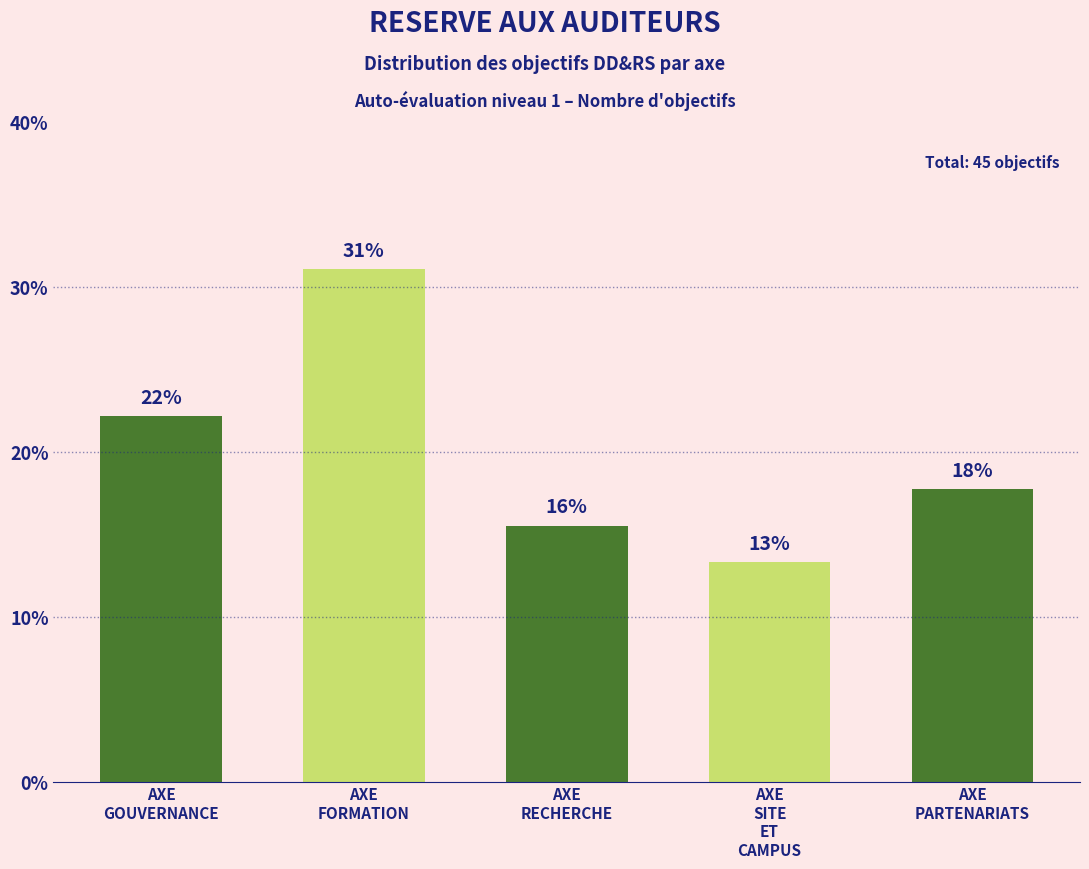

Are the bars horizontal?

No